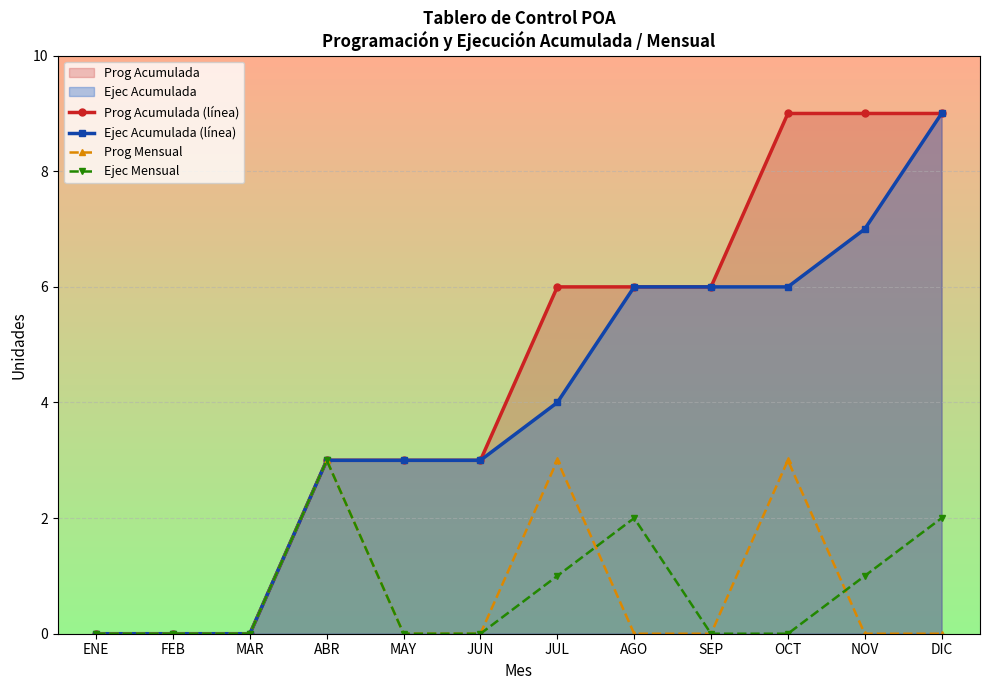

At which category is the sum across all series the highest?

DIC